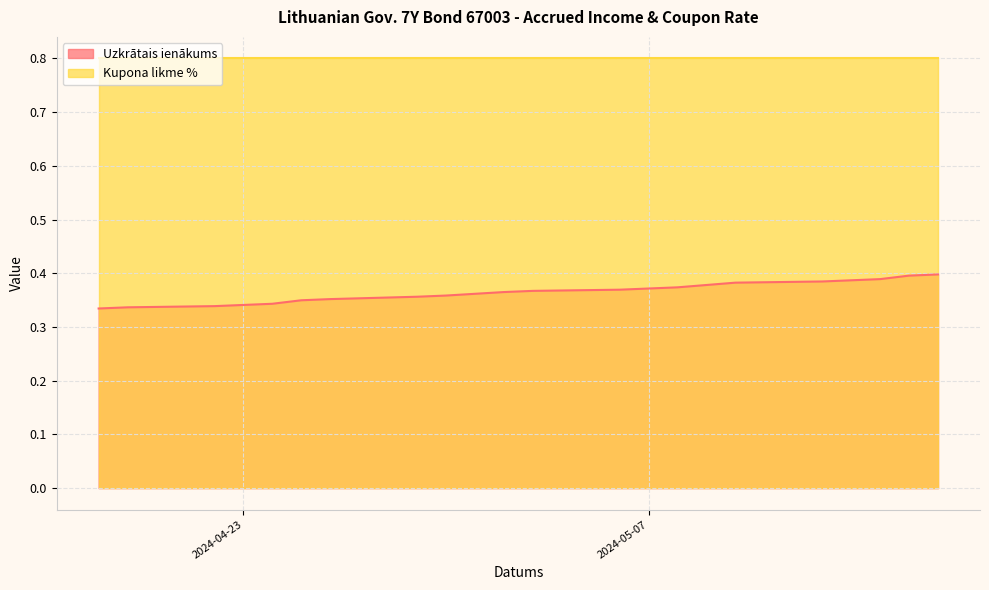

True or false: Kupona likme % and Uzkrātais ienākums intersect in this chart.

False